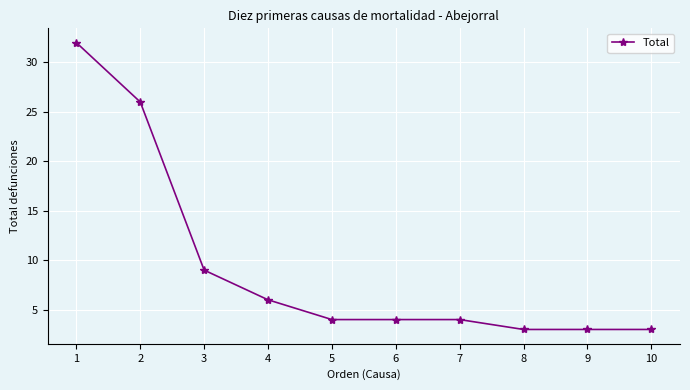

Reading left to right, transcribe all the data shown in this chart.

32	26	9	6	4	4	4	3	3	3